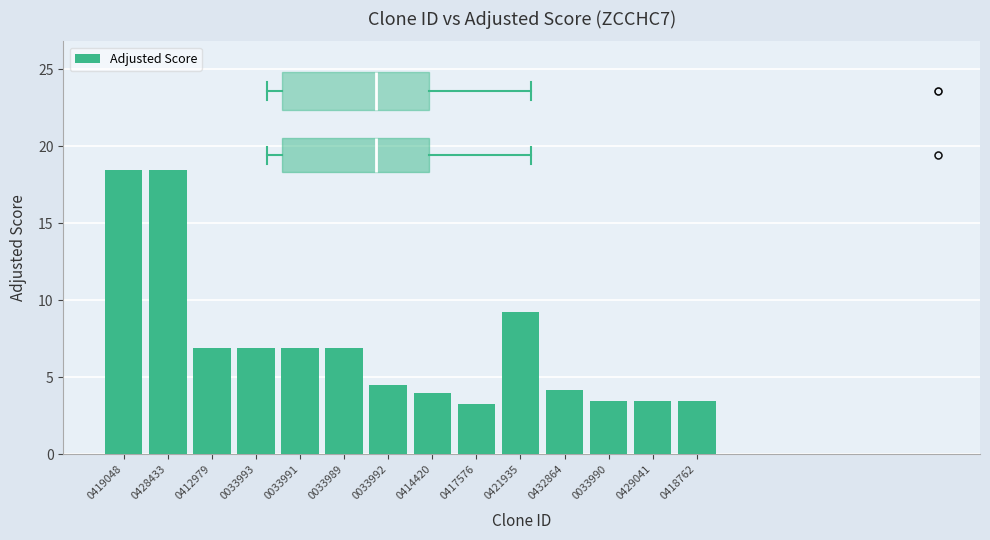

What is the sum of the values at 0414420 and 0419048?

22.4